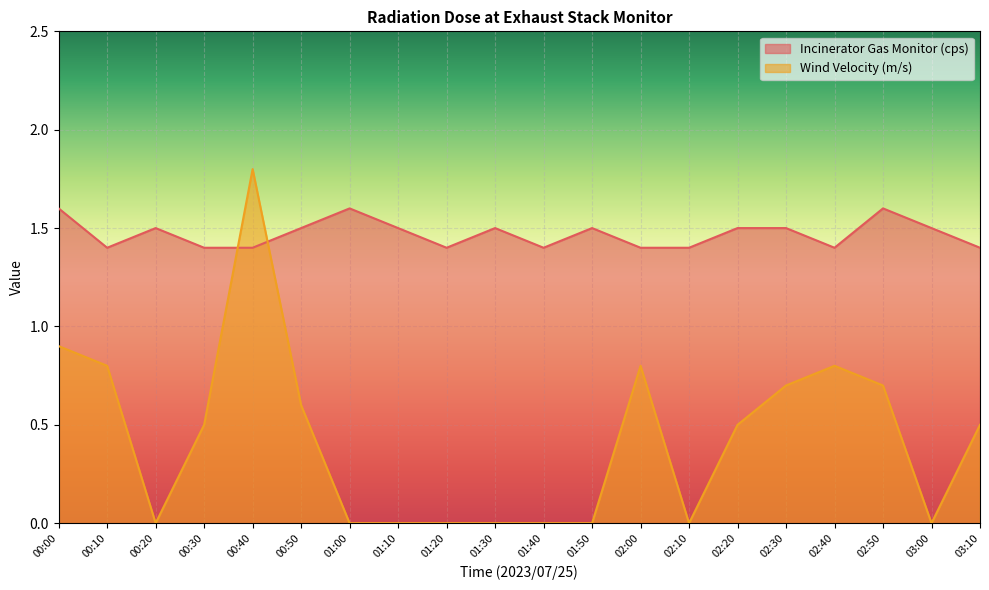

Between 00:20 and 00:50, which series saw the biggest shift?

Wind Velocity (m/s)